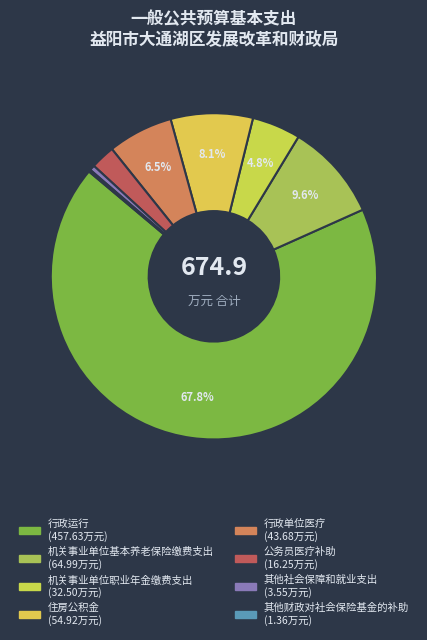

Is the sum of 公务员医疗补助 and 机关事业单位基本养老保险缴费支出 greater than half?

No